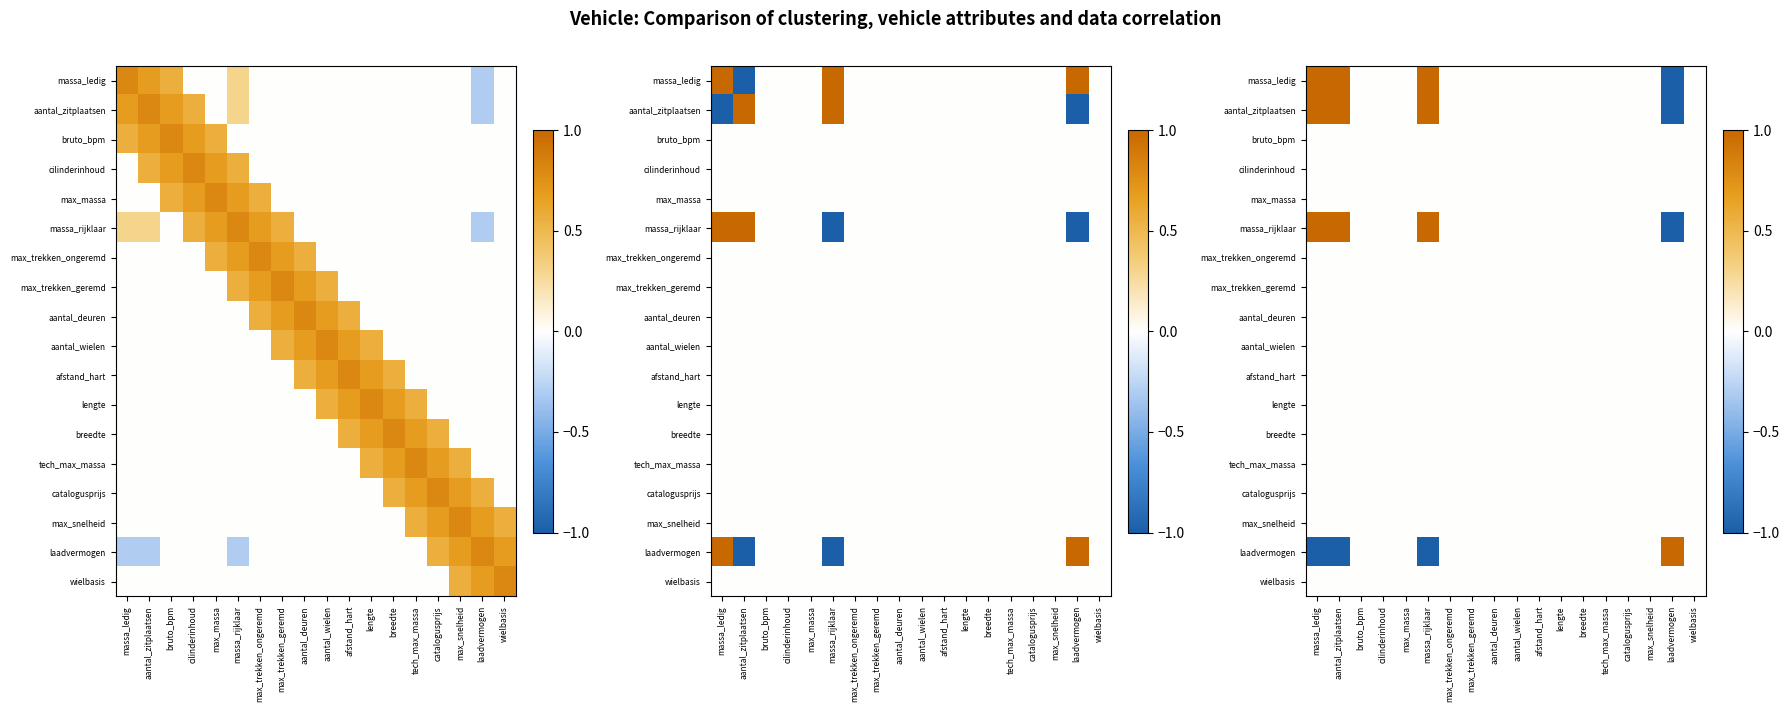

Between massa_rijklaar and bruto_bpm, which is larger?

massa_rijklaar